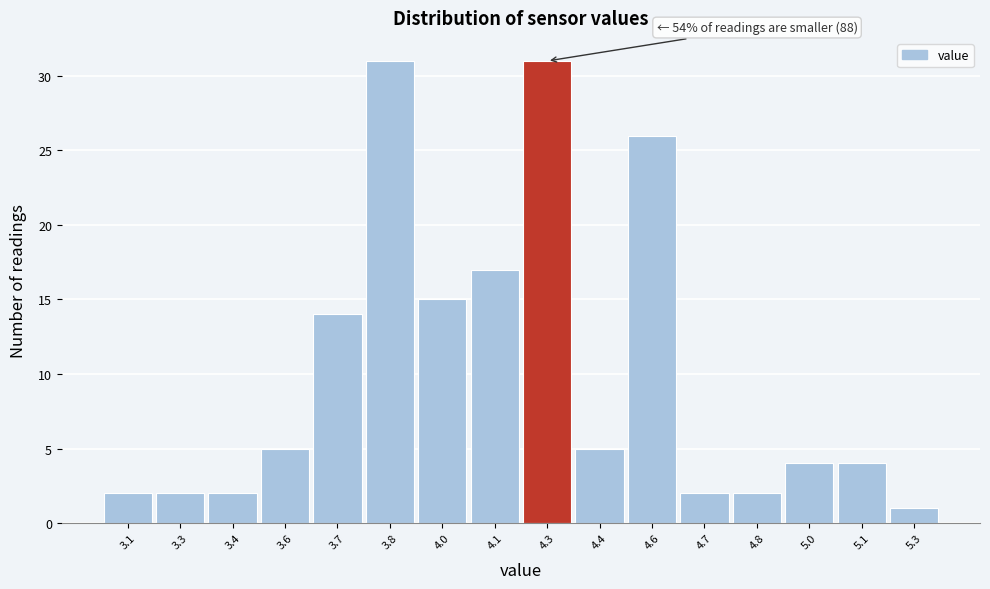

Reading left to right, transcribe all the data shown in this chart.

2	2	2	5	14	31	15	17	31	5	26	2	2	4	4	1